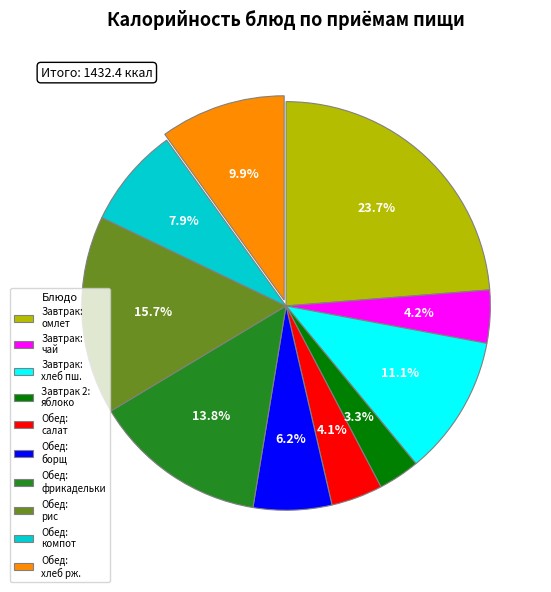

Is there a majority slice in this chart?

No